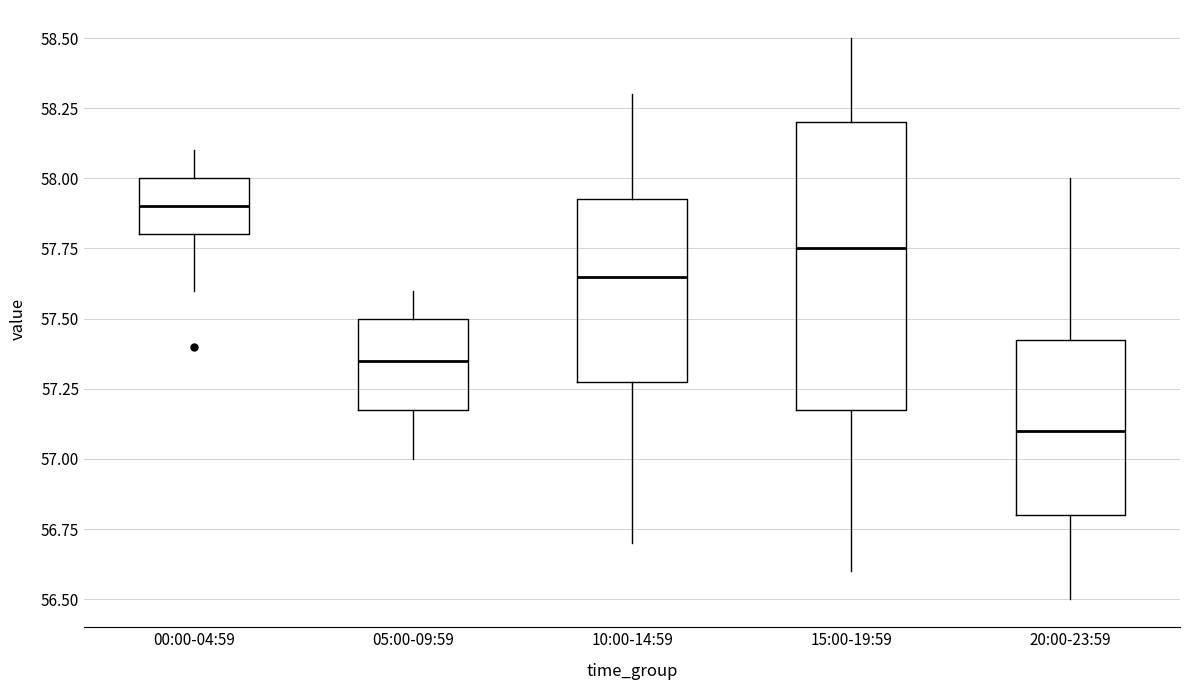

Reading left to right, read every box against the y-axis: the position of its median line, the range the box covers, and the ends of its whiskers. The values are not printed on the chart, so give them approximately, as read against the axis.

00:00-04:59: median 57.90, box 57.80 to 58.00, whiskers 57.60 to 58.10
05:00-09:59: median 57.35, box 57.20 to 57.50, whiskers 57.00 to 57.60
10:00-14:59: median 57.65, box 57.30 to 57.95, whiskers 56.70 to 58.30
15:00-19:59: median 57.75, box 57.20 to 58.20, whiskers 56.60 to 58.50
20:00-23:59: median 57.10, box 56.80 to 57.45, whiskers 56.50 to 58.00